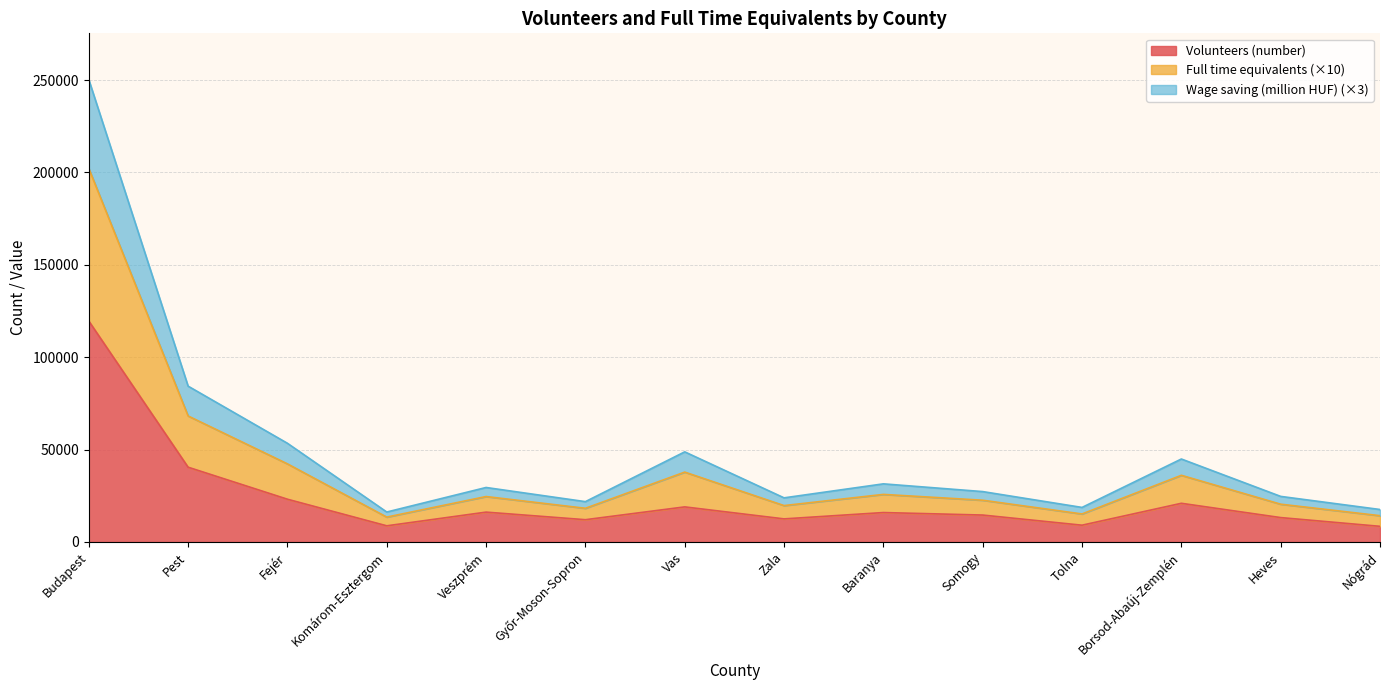

What is the total value across all series at Baranya?

31471.4